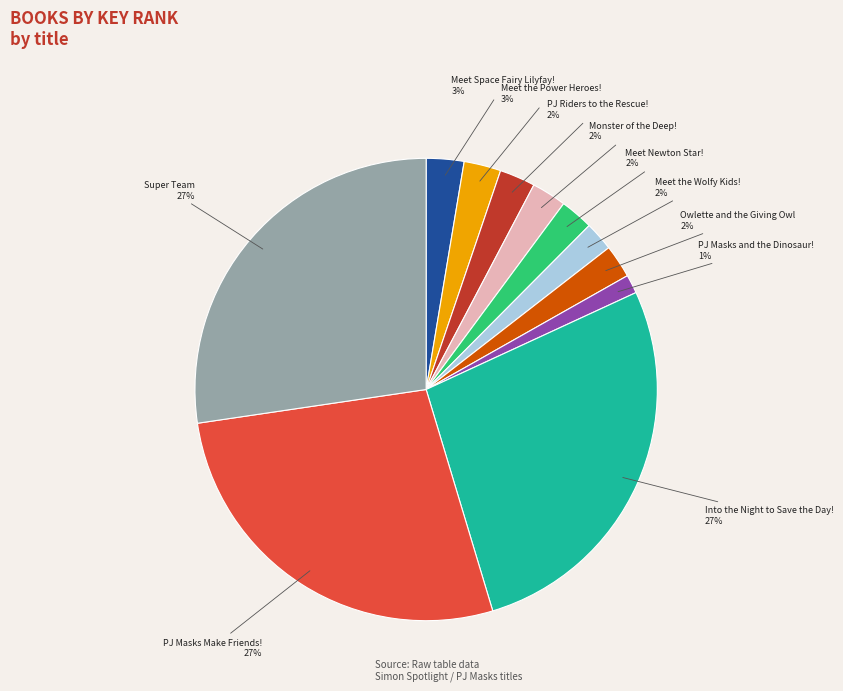

To the nearest percent, what is the average slice percentage?

9%